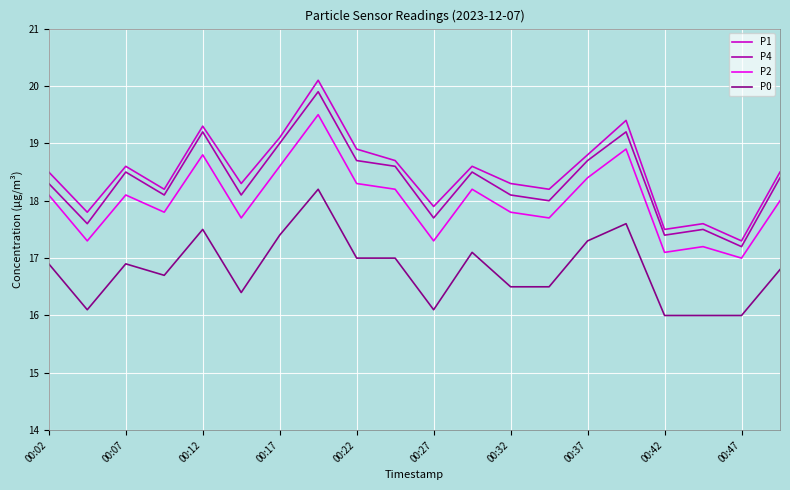

What is the minimum value for P0?

16.0